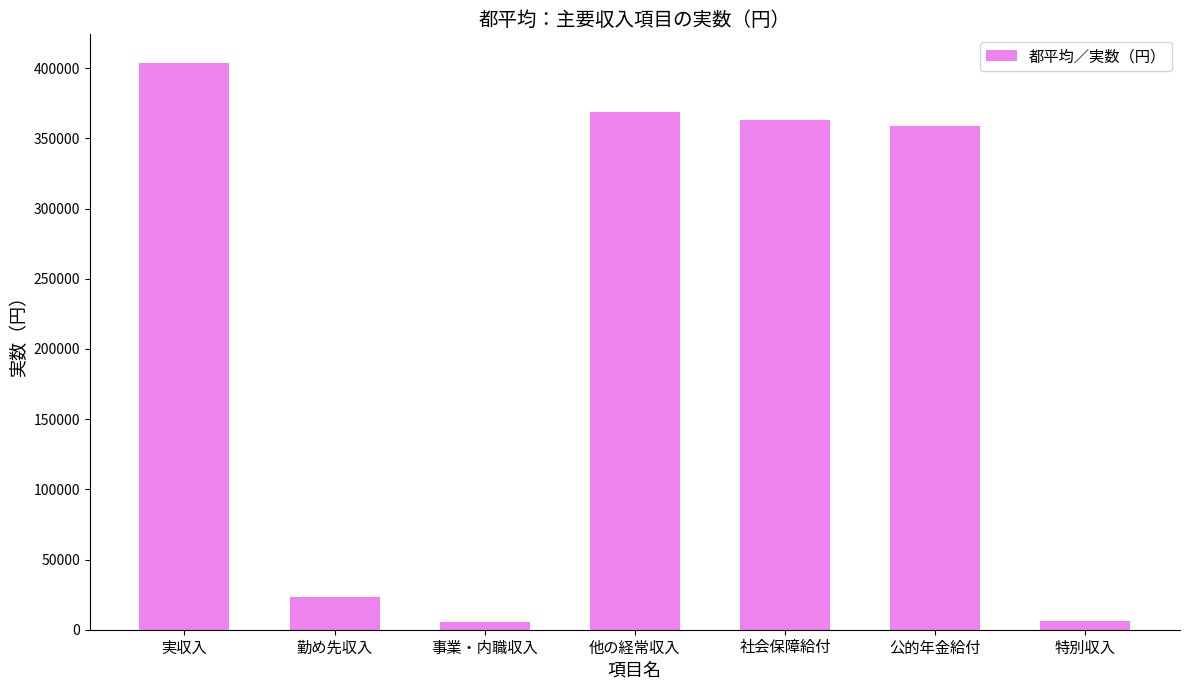

What is the ratio of the value at 他の経常収入 to the value at 勤め先収入?

15.7